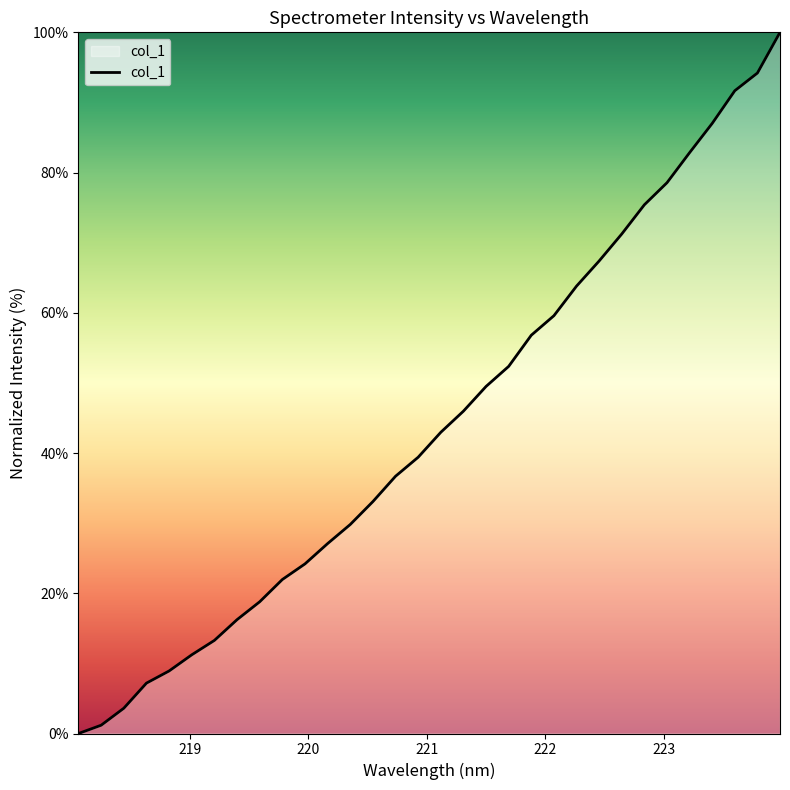

What is the maximum value shown in the chart?

100.0